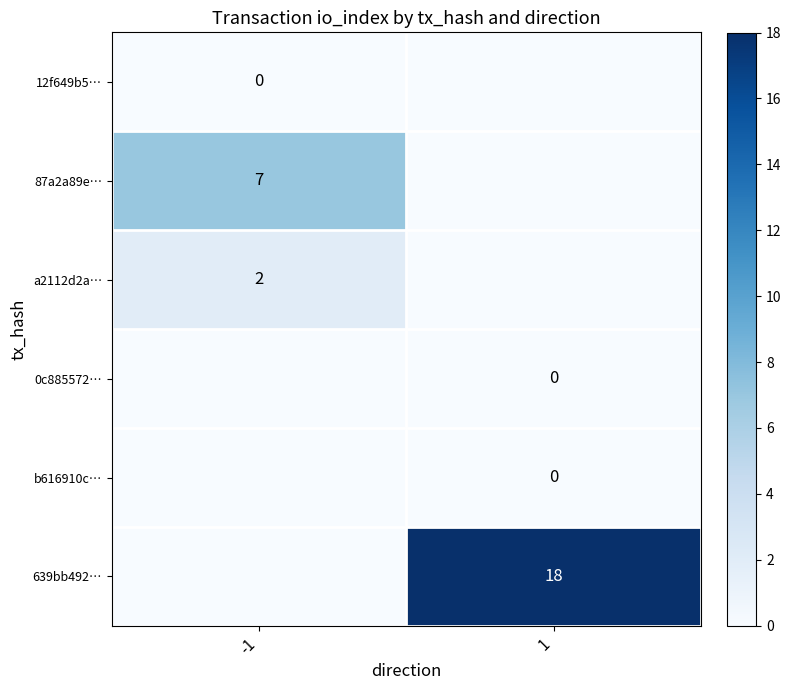

What is the spread (max minus min) of values at -1?

7